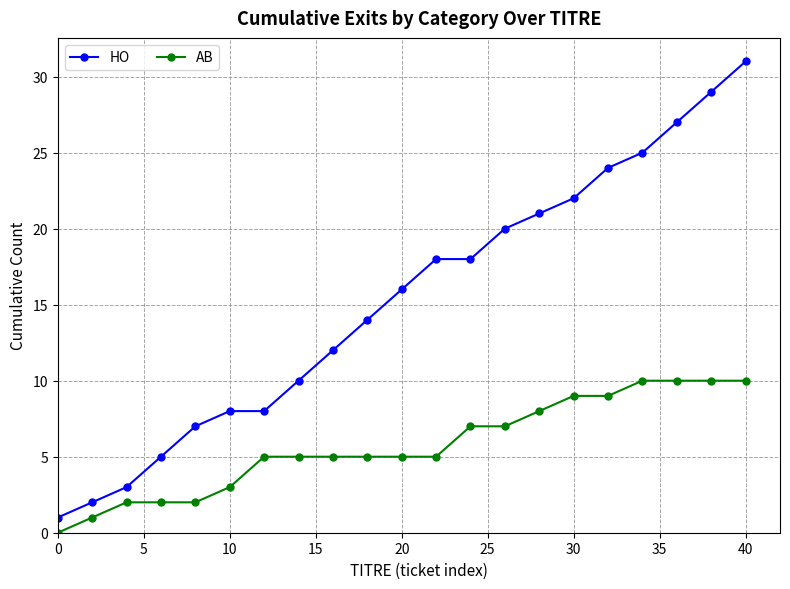

At how many categories does at least one series exceed 15?

11